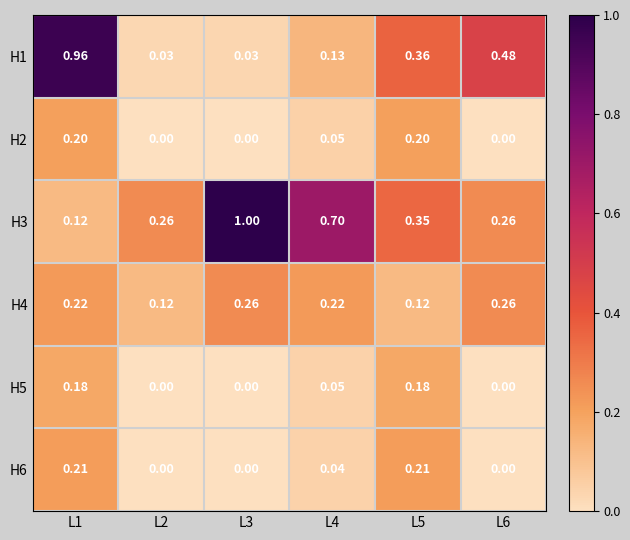

Is the value of H5 at L3 greater than the value of H3 at L3?

No